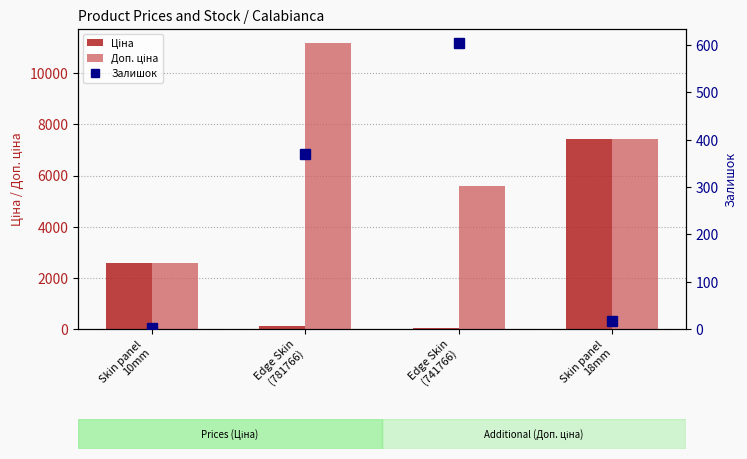

Reading left to right, list all the values displayed in this chart.

Ціна: Skin panel
10mm=2572.0	Edge Skin
(781766)=111.7	Edge Skin
(741766)=55.9	Skin panel
18mm=7436.2
Доп. ціна: Skin panel
10mm=2572.0	Edge Skin
(781766)=11169.0	Edge Skin
(741766)=5585.0	Skin panel
18mm=7436.2
Залишок: Skin panel
10mm=3.0	Edge Skin
(781766)=370.0	Edge Skin
(741766)=604.0	Skin panel
18mm=17.0